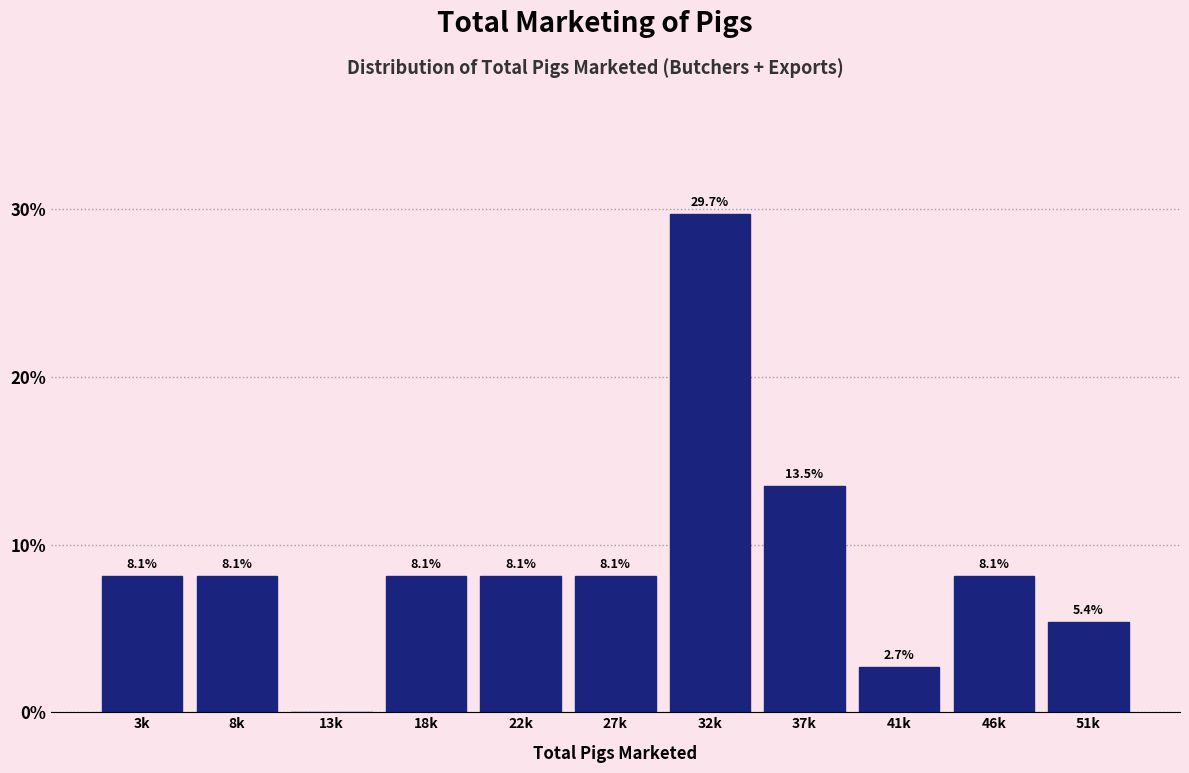

Reading left to right, what are all the values shown in this chart?

3k=8.1	8k=8.1	13k=0.0	18k=8.1	22k=8.1	27k=8.1	32k=29.7	37k=13.5	41k=2.7	46k=8.1	51k=5.4